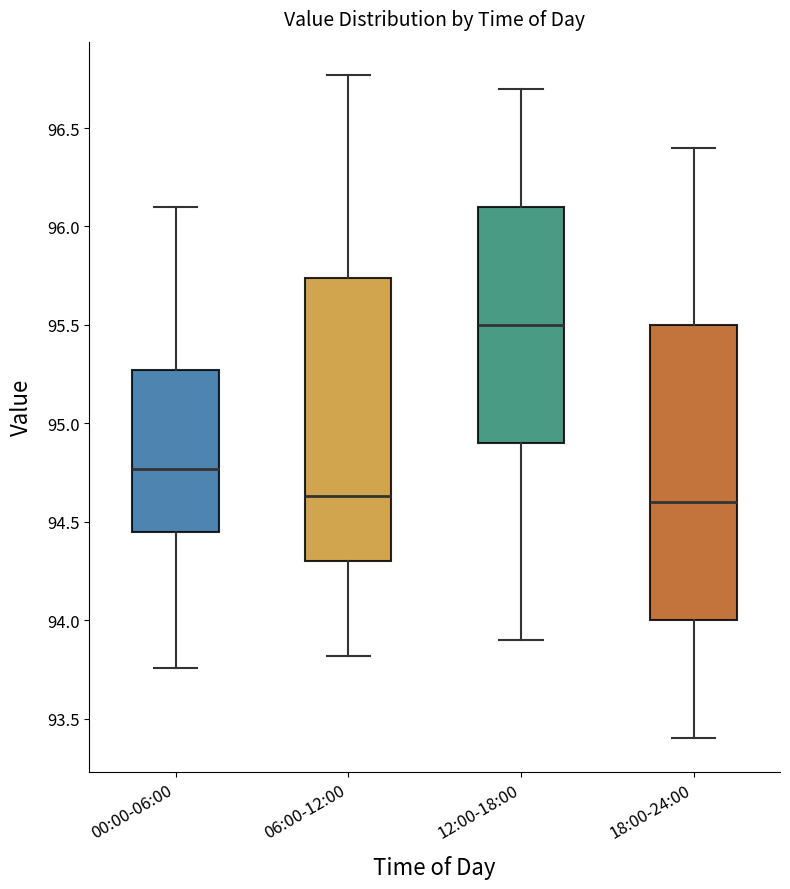

Where does the median line of the box for 18:00-24:00 sit on the y-axis? The values are not printed on the chart, so give them approximately, as read against the axis.

94.60